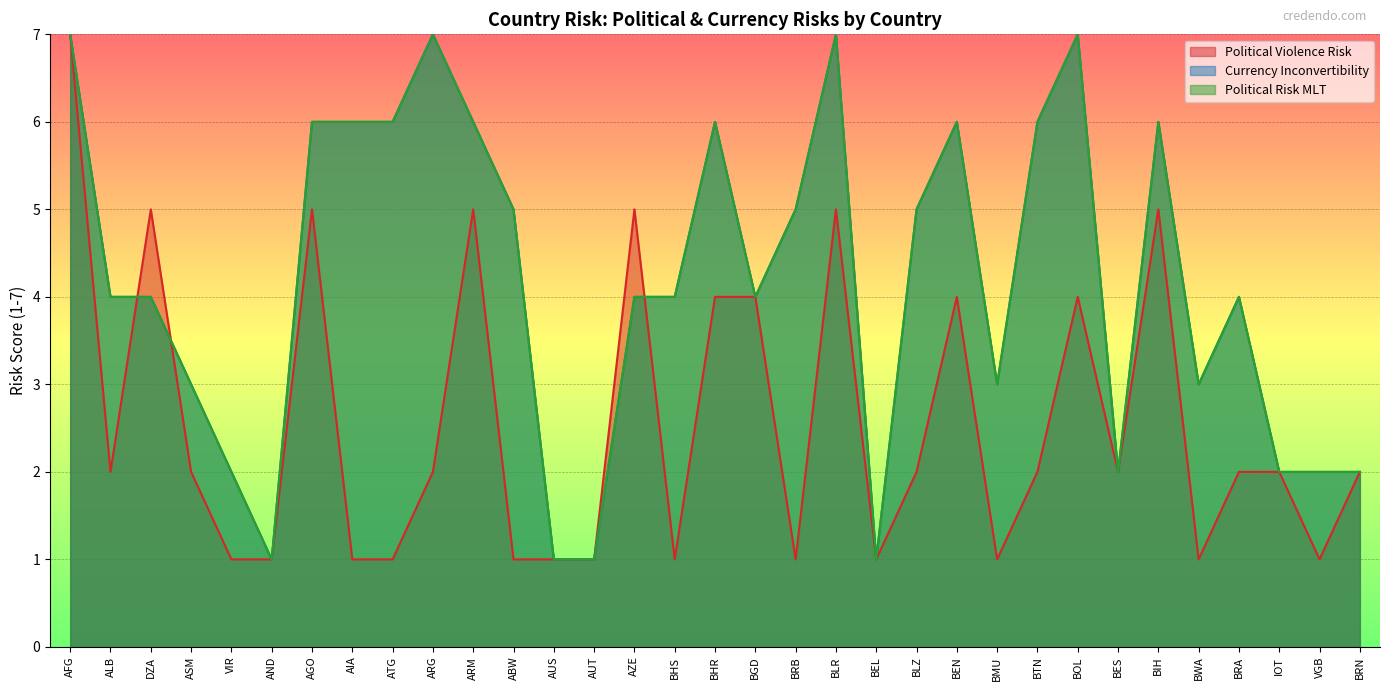

Is the value of Political Violence Risk at ARM greater than the value of Political Risk MLT at AGO?

No